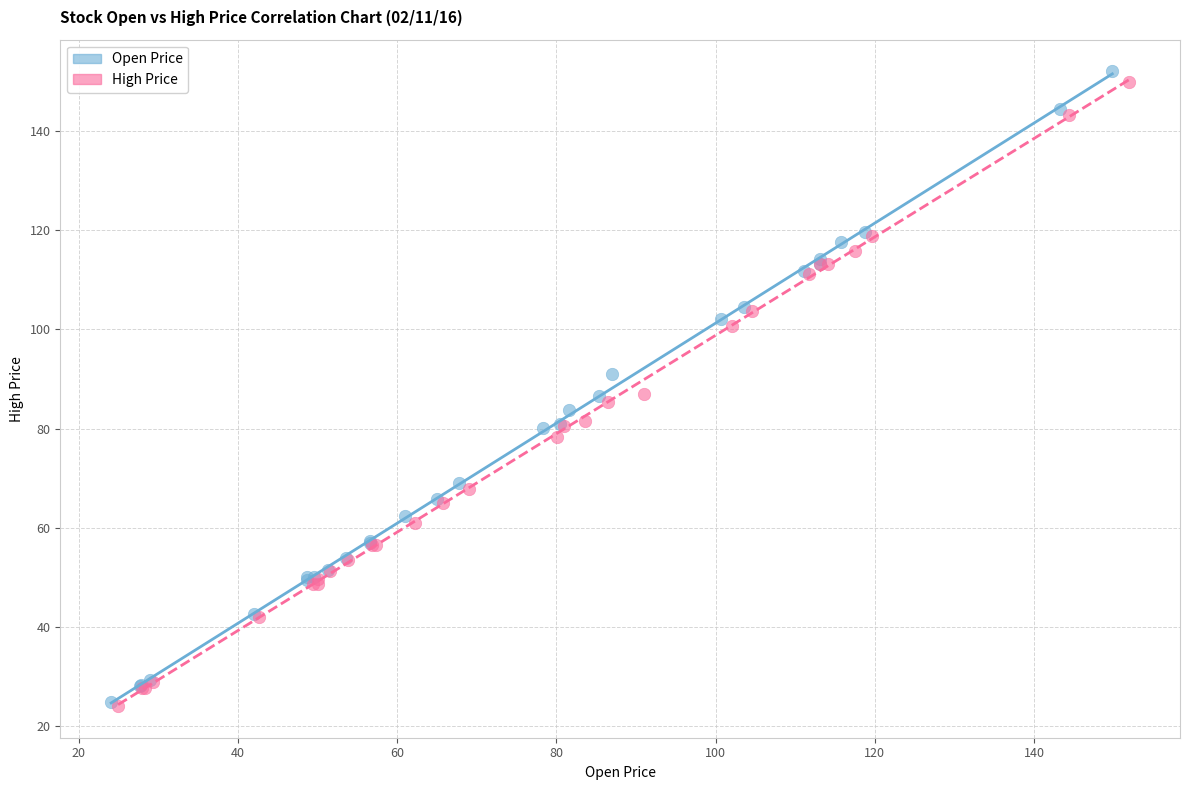

Which series has the largest Y range (max minus min)?

Open Price